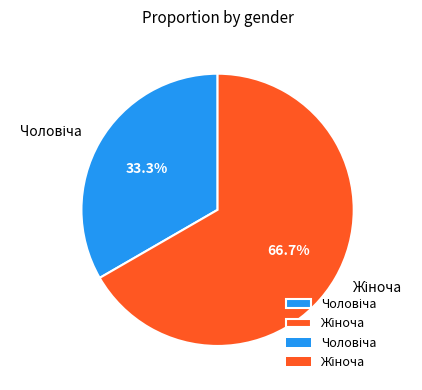

Does any single category account for the majority?

Yes